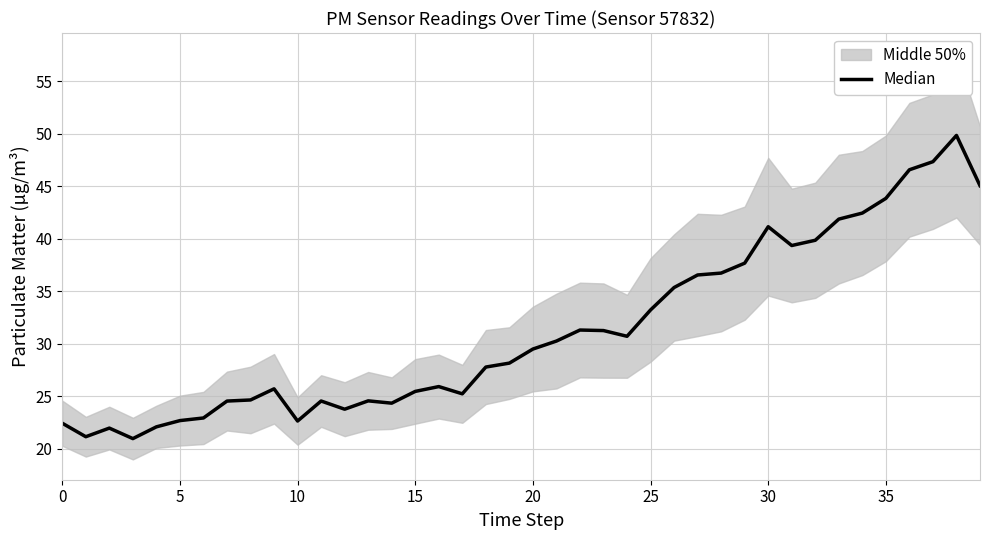

What is the label of the 15th point from the right?

25